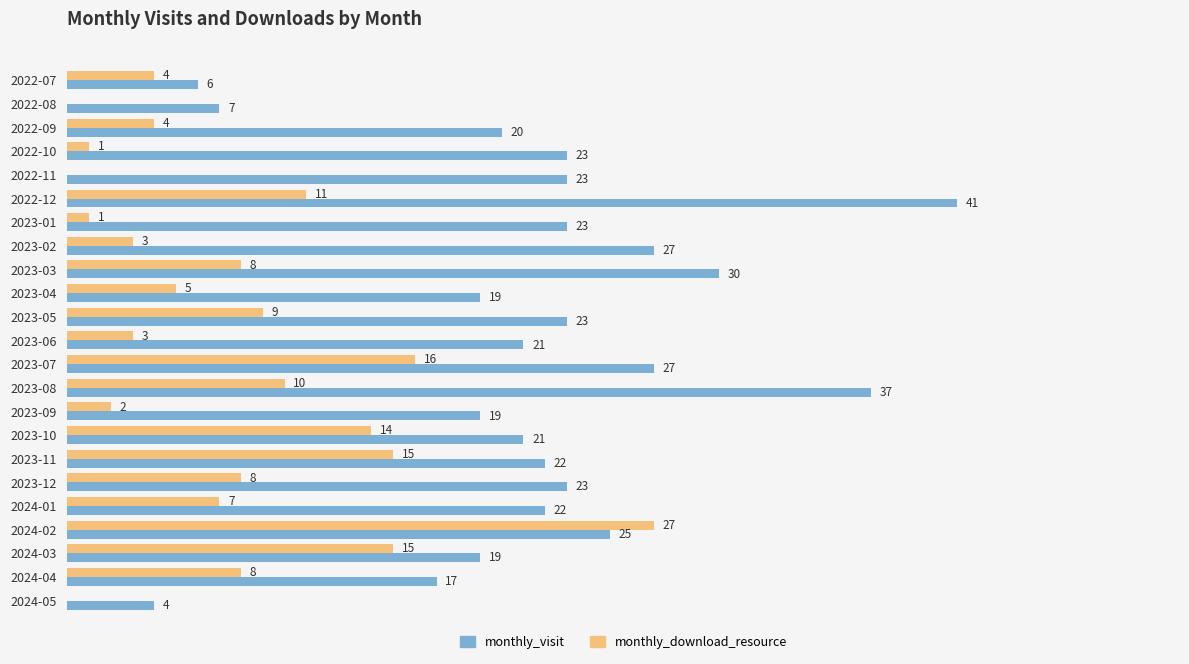

Which series has the widest spread of values?

monthly_visit